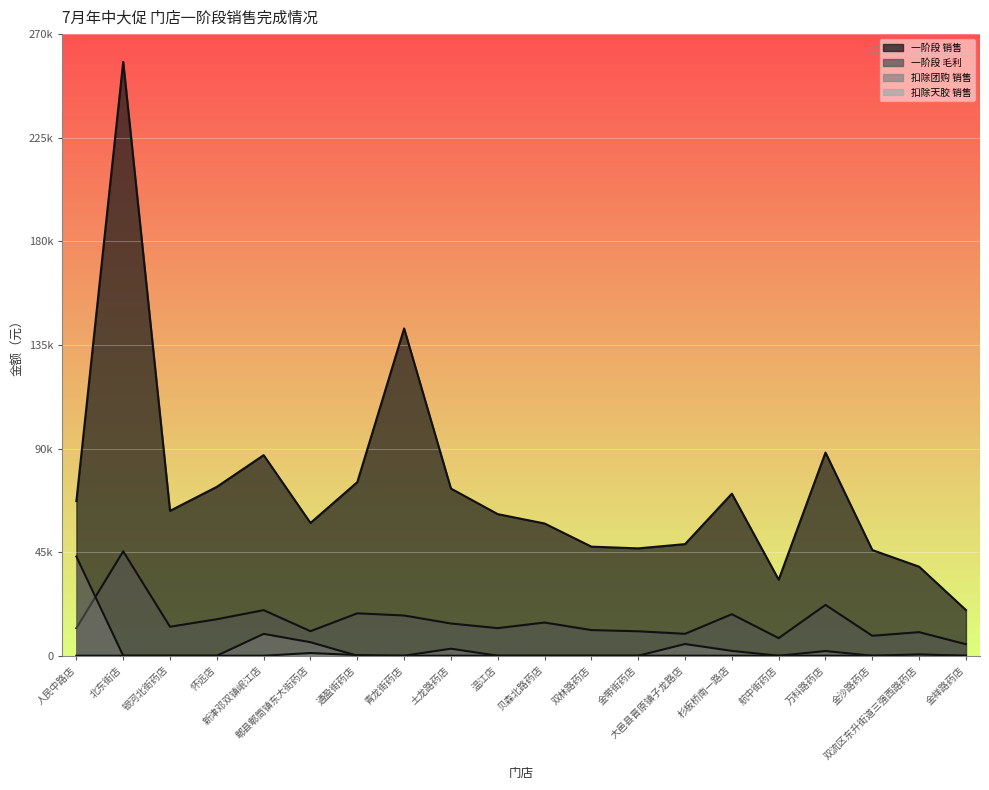

Which series changed the most between 银河北街药店 and 温江店?

一阶段 销售